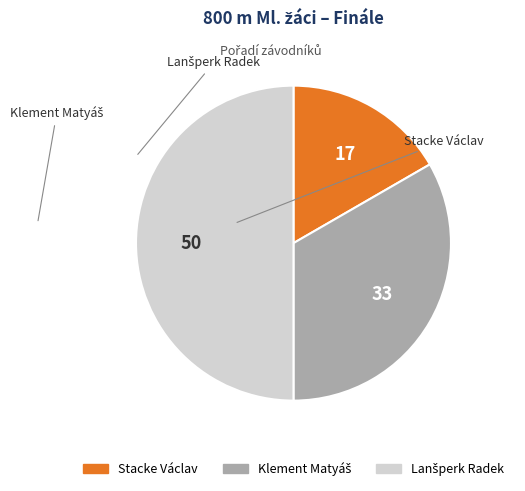

Does Stacke Václav represent more than half of the total?

No